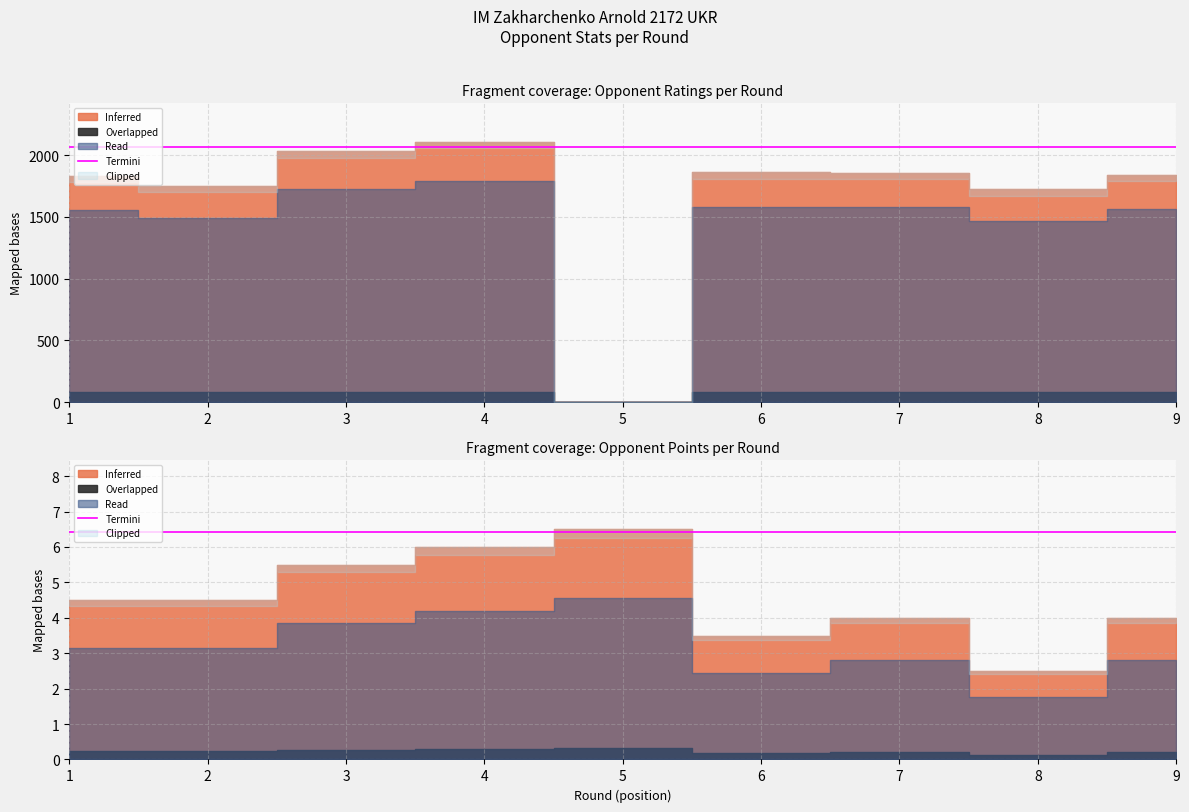

Which series has the largest total across all categories?

Inferred (Rating)